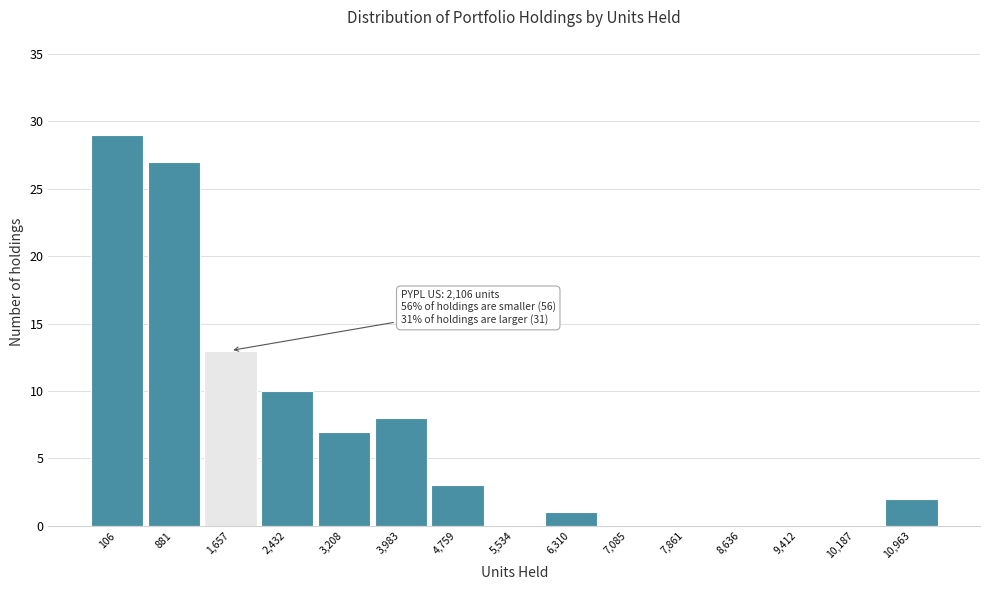

Reading left to right, list all the values displayed in this chart.

106=29	881=27	1,657=13	2,432=10	3,208=7	3,983=8	4,759=3	5,534=0	6,310=1	7,085=0	7,861=0	8,636=0	9,412=0	10,187=0	10,963=2